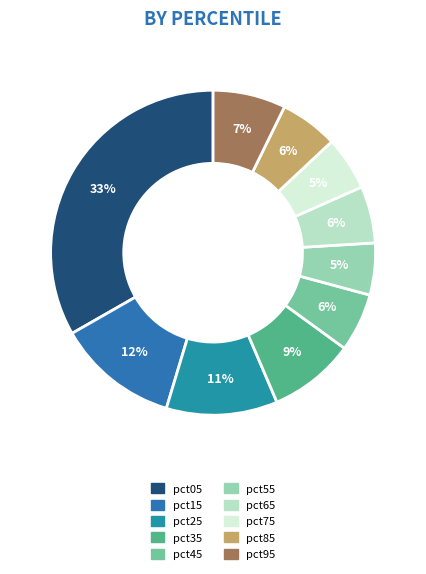

Which category has the biggest portion of the pie?

pct05